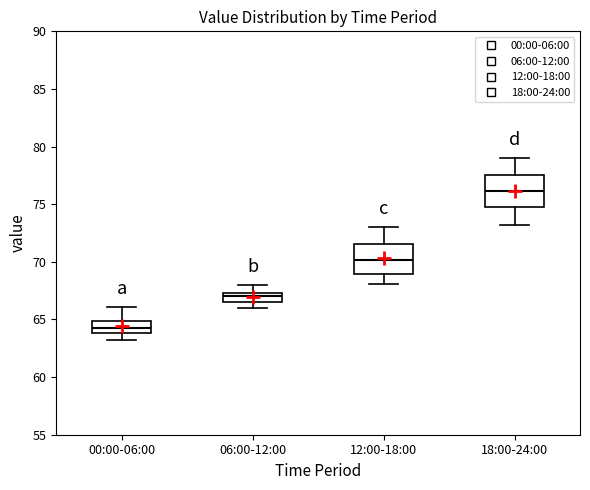

Reading left to right, transcribe this box plot: for each box, give where its median line is, the range the box spans, and where its two whiskers end, as read against the y-axis. The values are not printed on the chart, so give them approximately, as read against the axis.

00:00-06:00: median 64.5, box 64.0 to 65.0, whiskers 63.0 to 66.0
06:00-12:00: median 67.0, box 66.5 to 67.5, whiskers 66.0 to 68.0
12:00-18:00: median 70.0, box 69.0 to 71.5, whiskers 68.0 to 73.0
18:00-24:00: median 76.0, box 74.5 to 77.5, whiskers 73.0 to 79.0